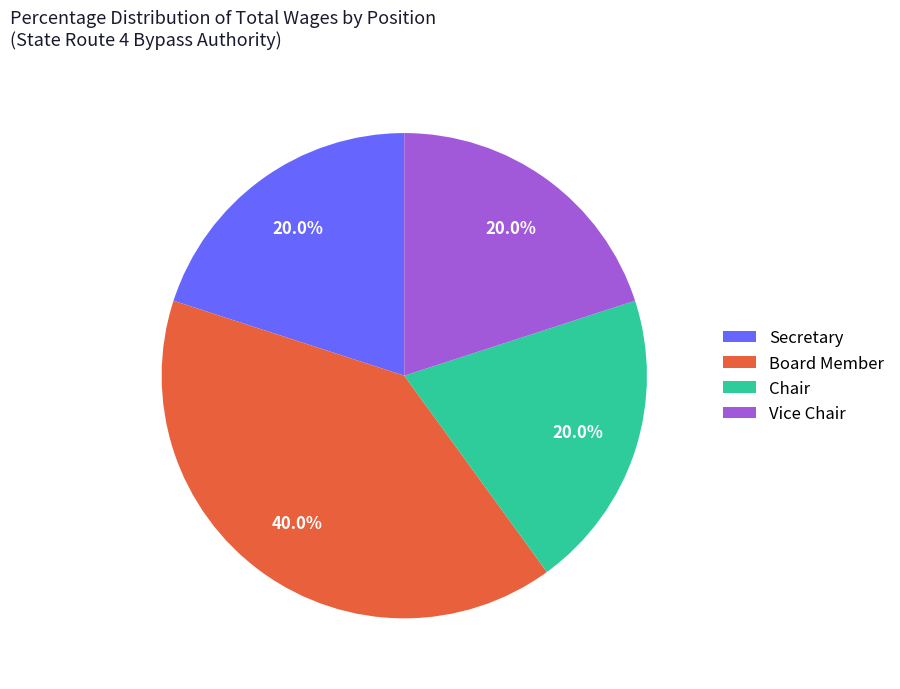

Which has a higher value, Board Member or Secretary?

Board Member